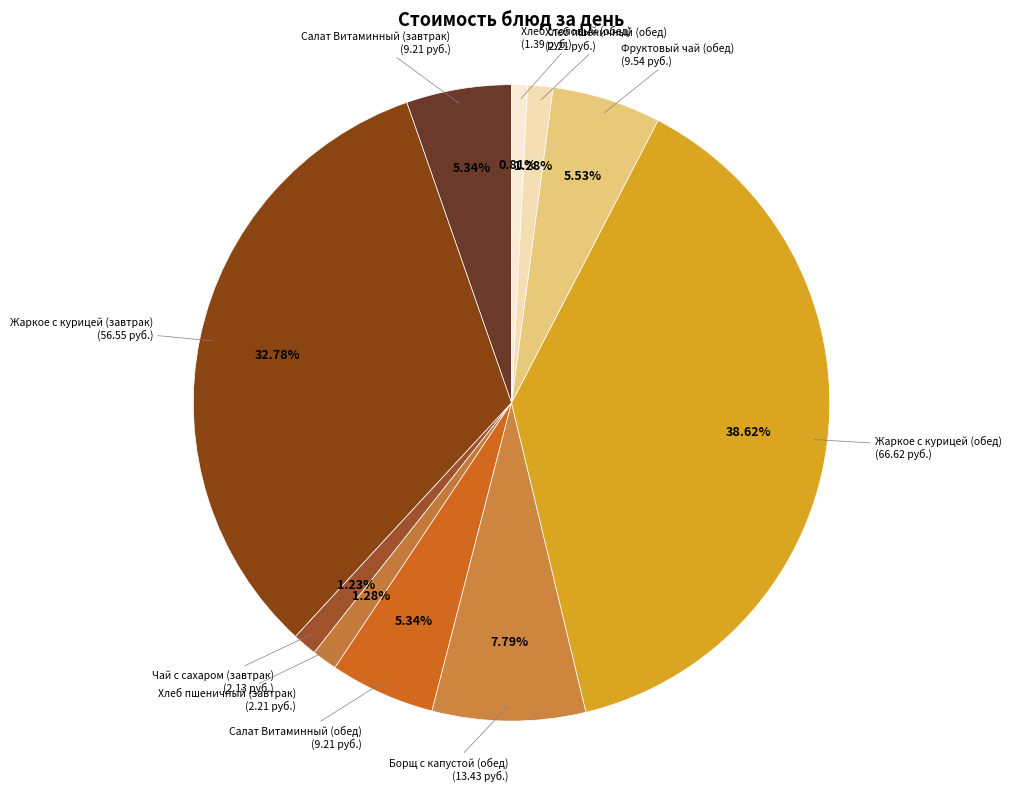

What is the largest slice in the pie chart?

Жаркое с курицей (обед)